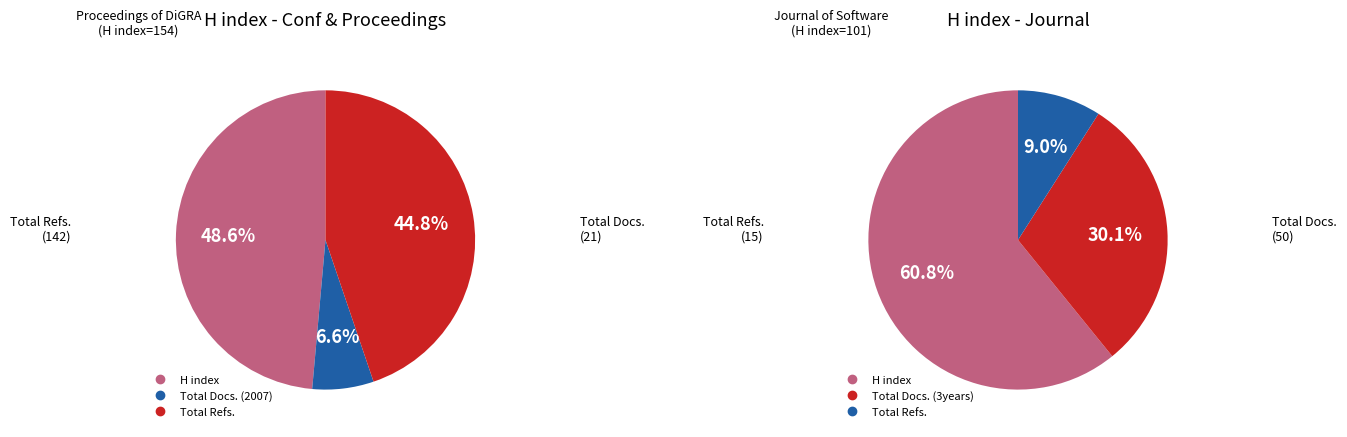

To the nearest percent, what portion does Journal of Software (discontinued) represent?

40%